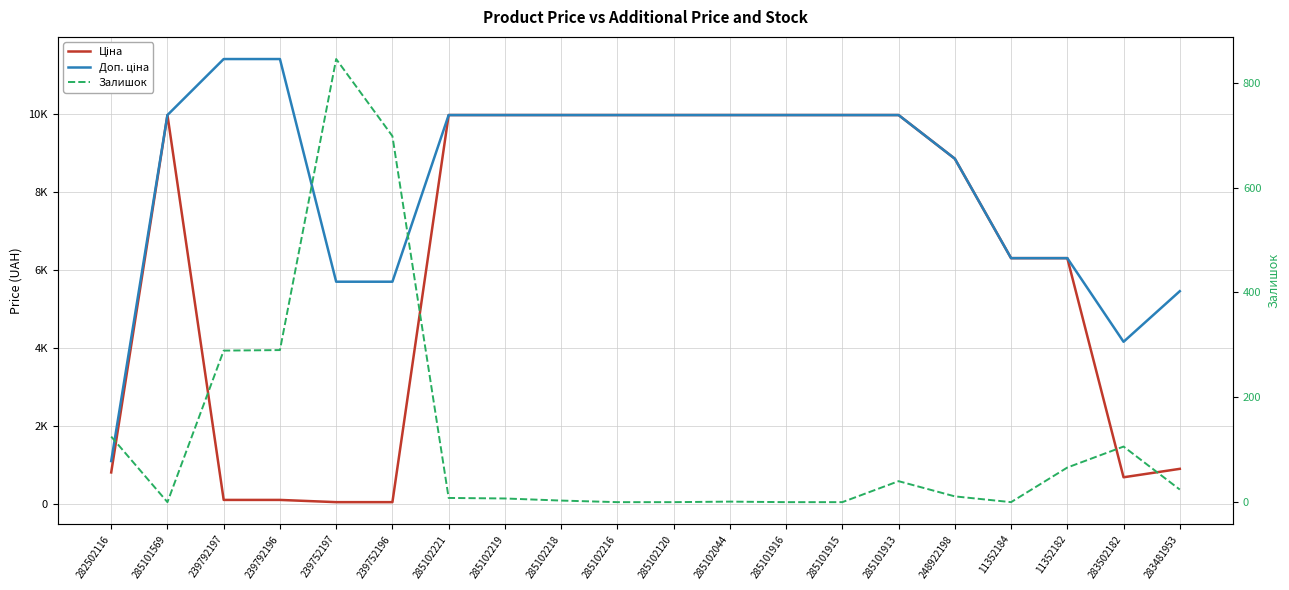

Which series has the largest range (max minus min)?

Доп. ціна